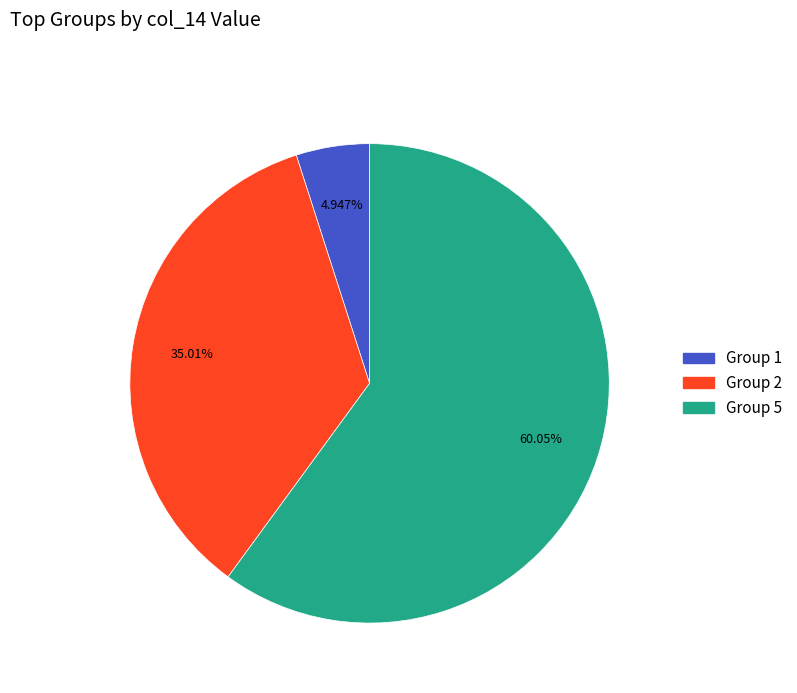

Is there a majority slice in this chart?

Yes